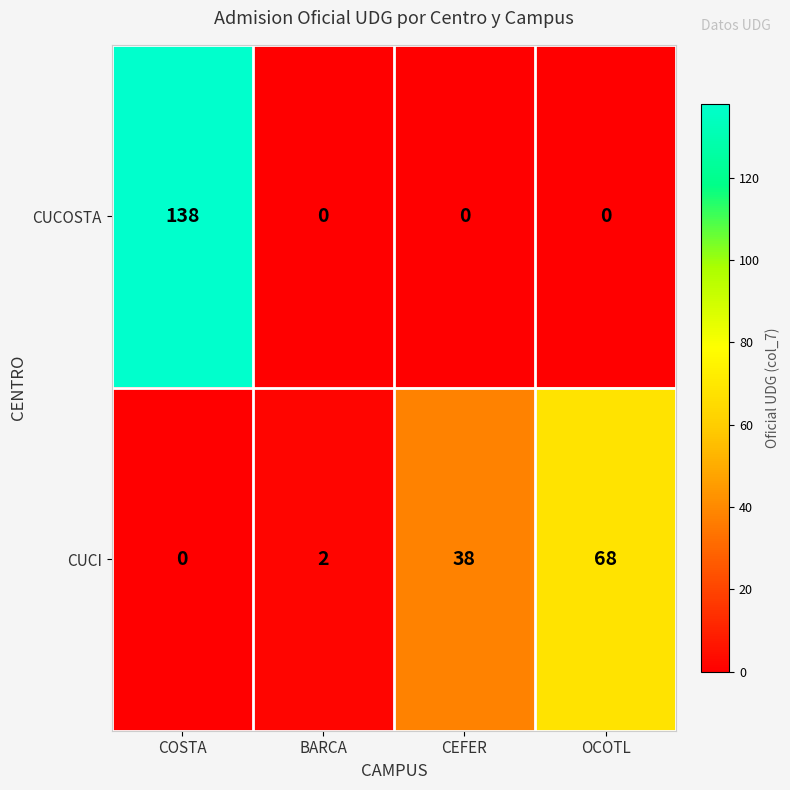

At which category is the sum across all series the highest?

COSTA